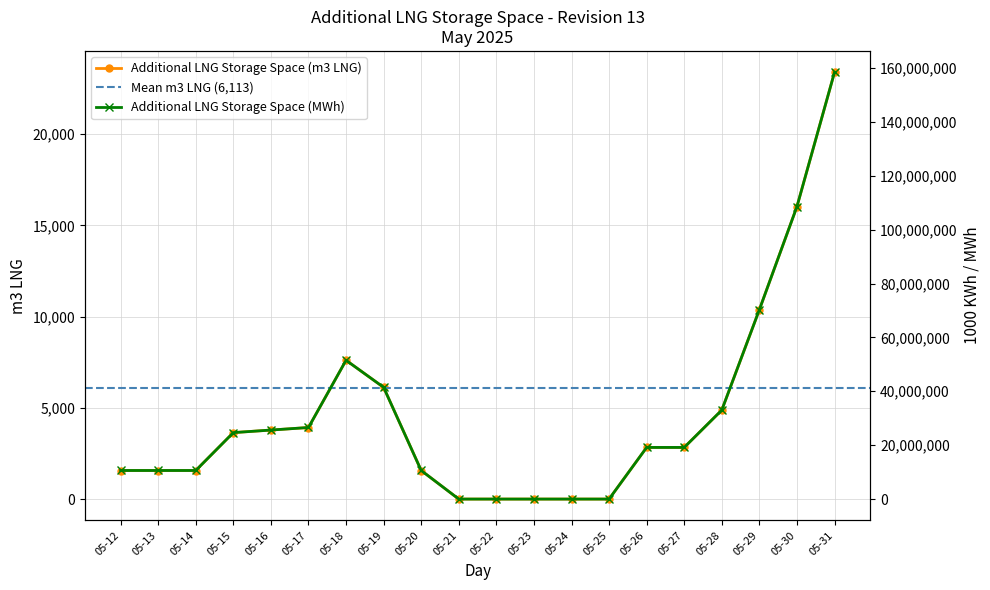

How many interior local peaks does the Additional LNG Storage Space (MWh) series have?

1